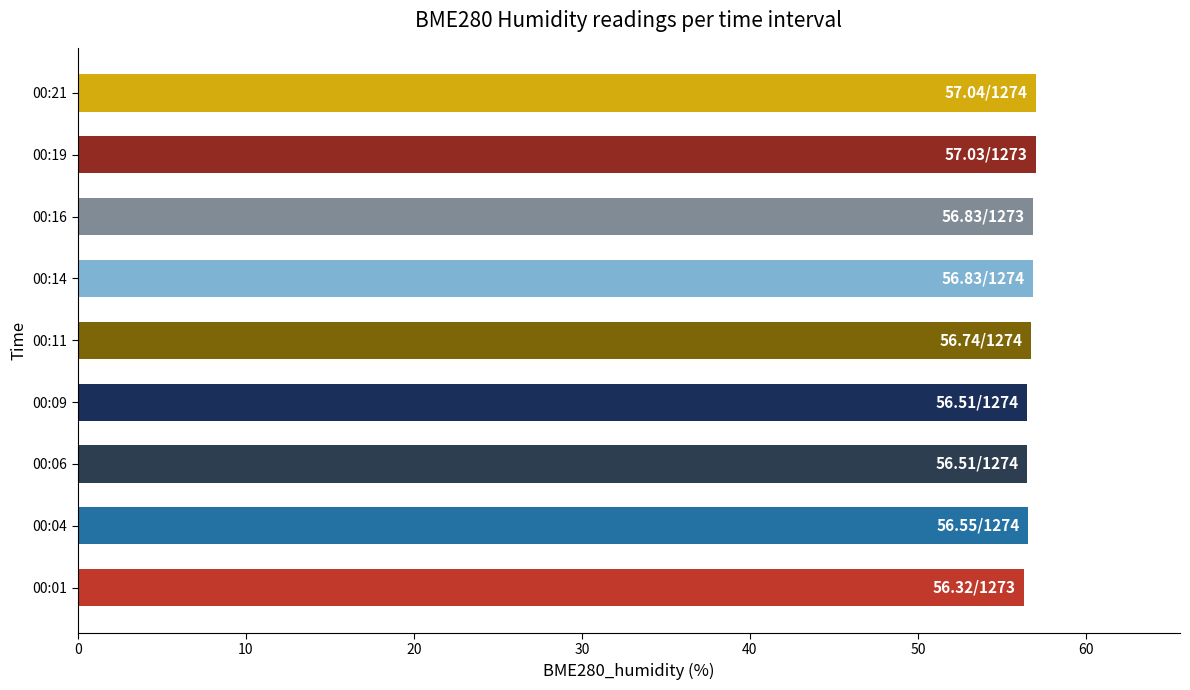

What is the sum of the values at 00:09 and 00:06?

113.0